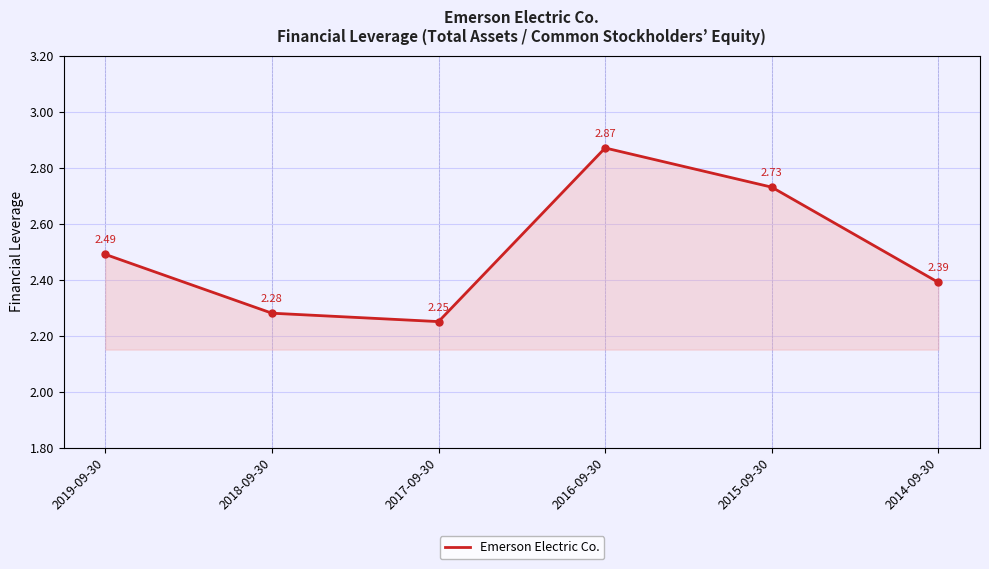

Which has a higher value, 2016-09-30 or 2015-09-30?

2016-09-30